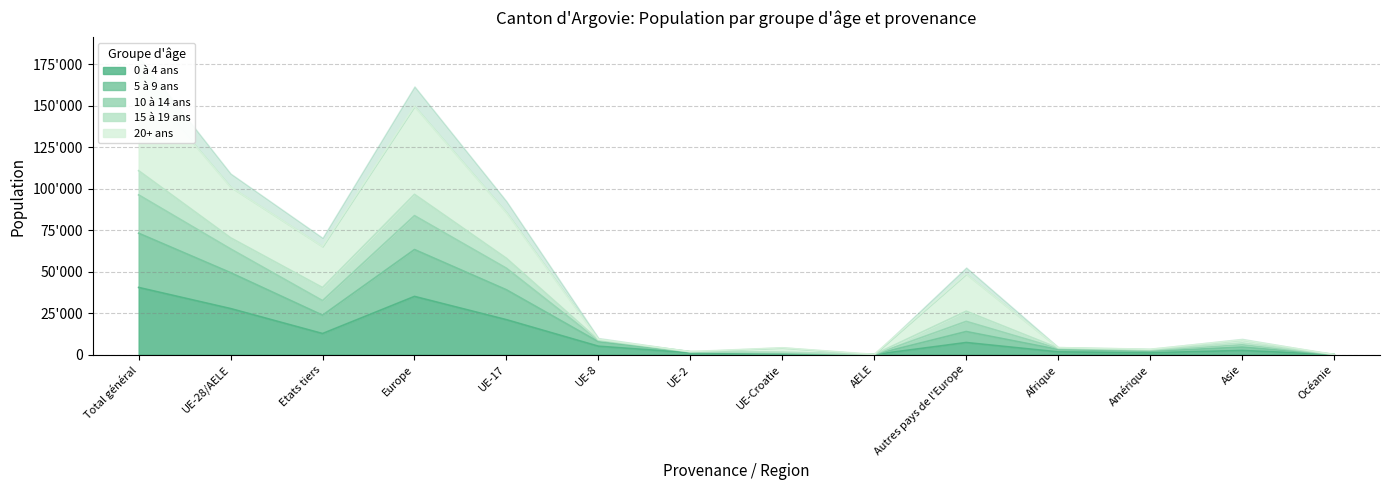

True or false: 5 à 9 ans has more than 0 points higher than both neighbors.

True